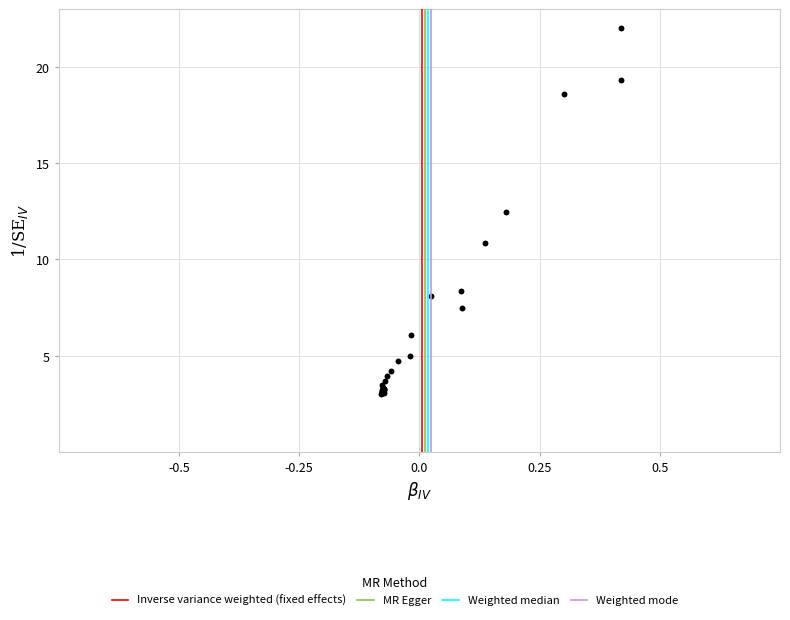

What Y value in the scatter plot is closest to 12?

12.5